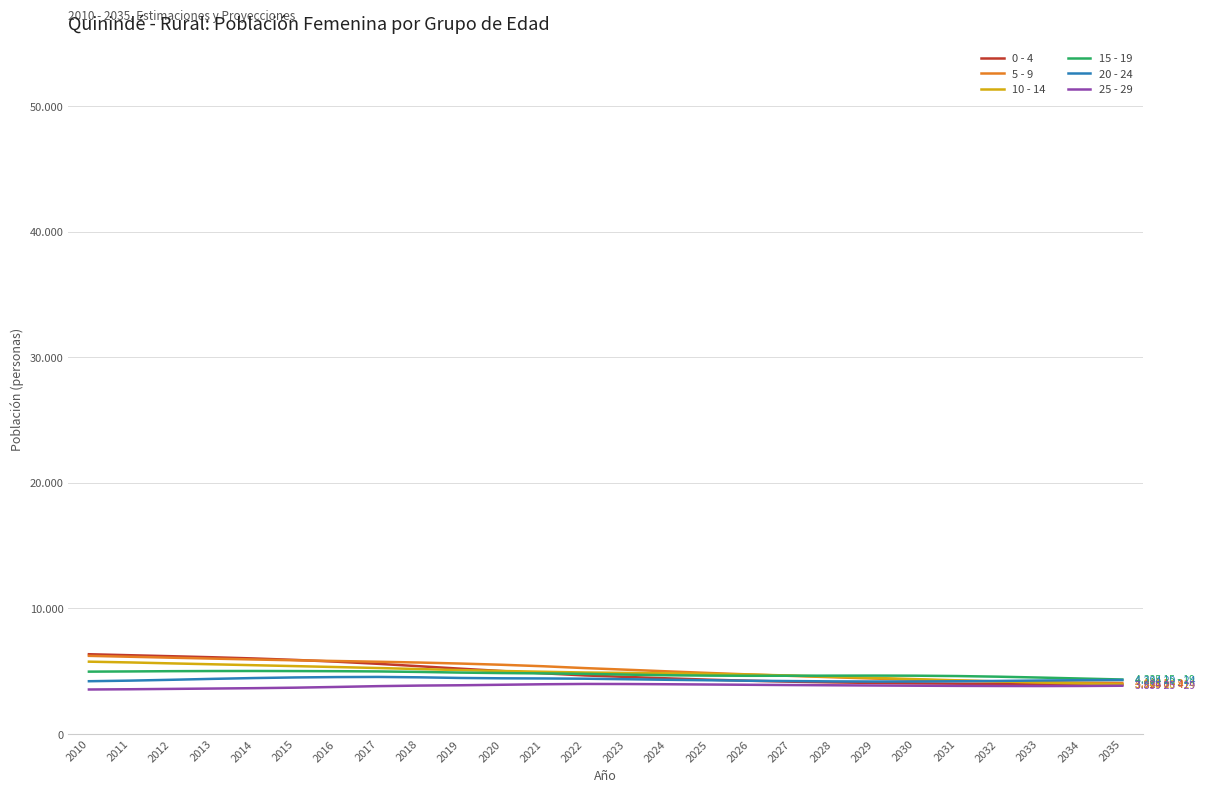

At how many categories does at least one series exceed 6028?

4